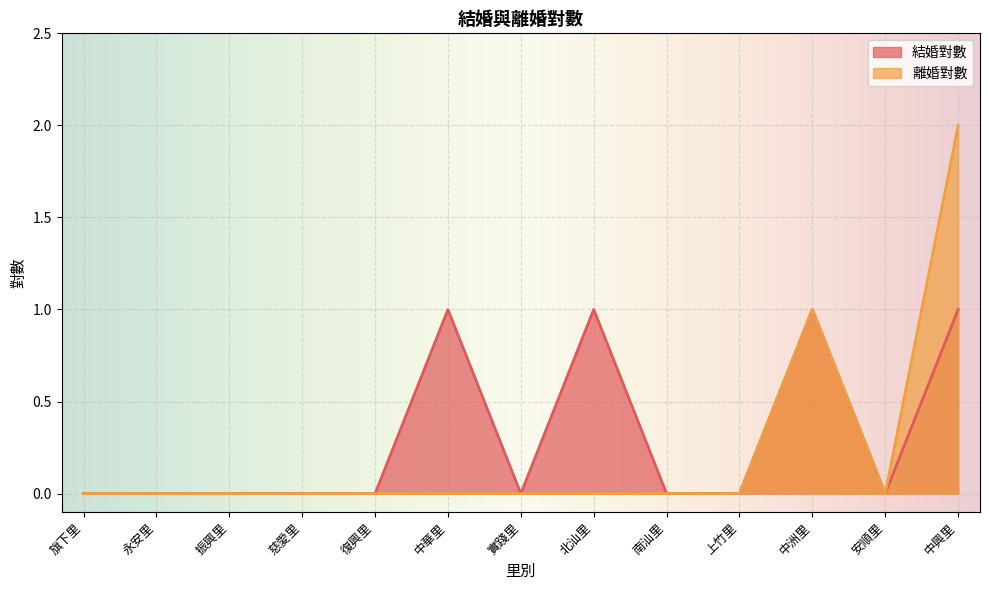

The value of 離婚對數 at 永安里 is 0. True or false?

True